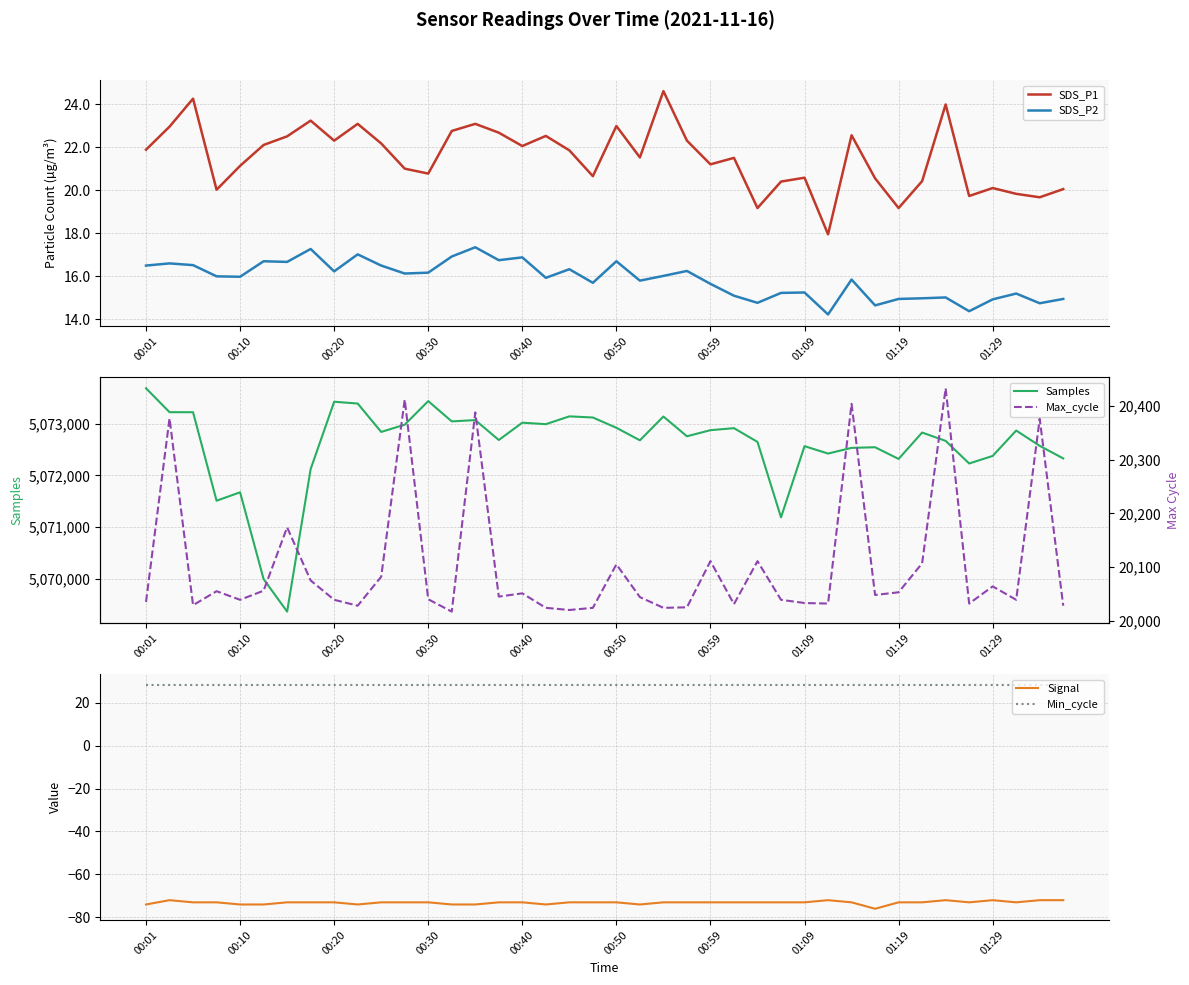

What is the maximum value for SDS_P2?

17.4